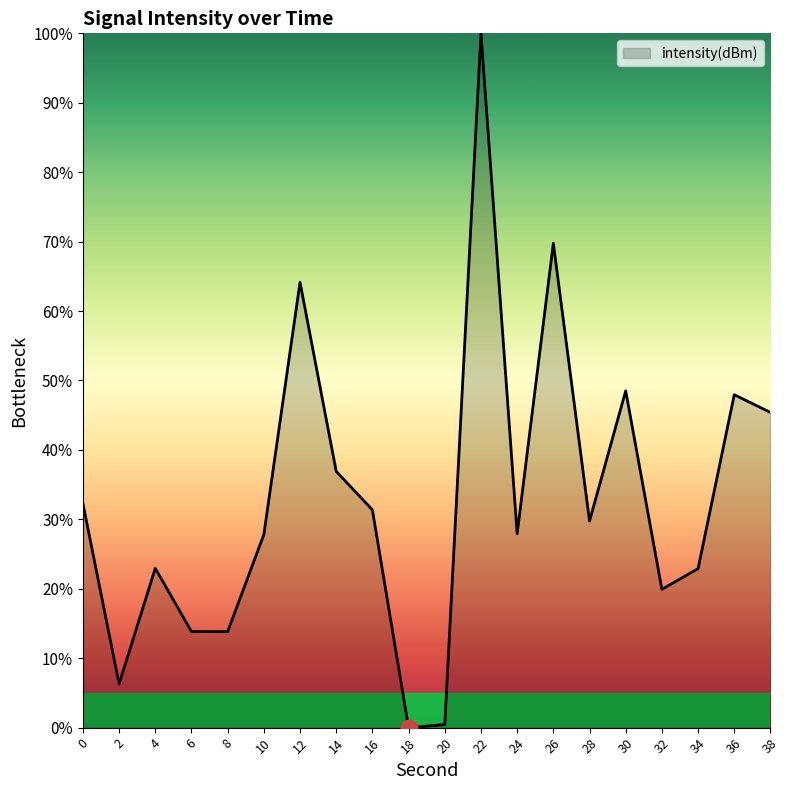

What is the difference between the values at 38 and 24?

17.5